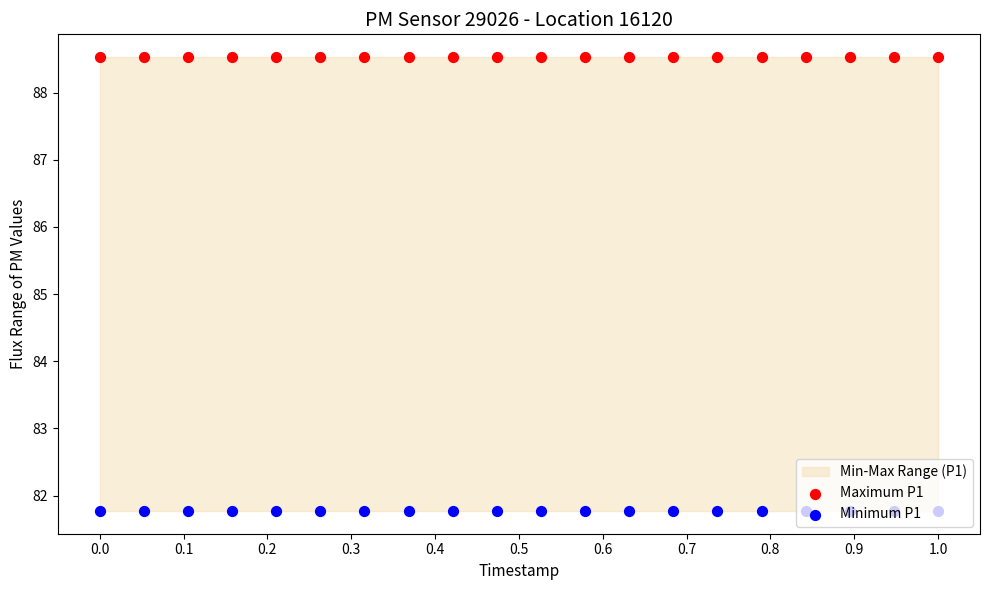

Is the value of Maximum P1 at 0.9 greater than the value of Minimum P1 at 0.9?

Yes